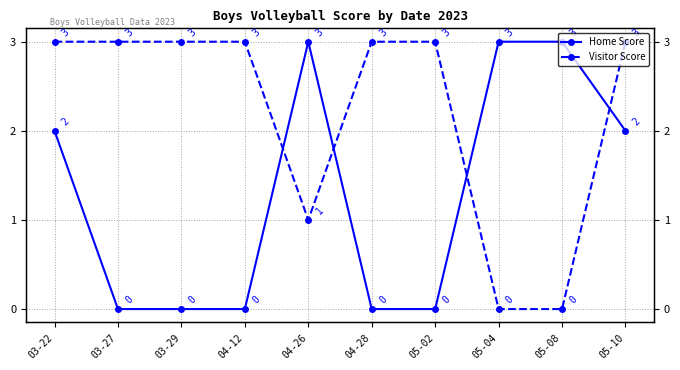

Which series has the largest total across all categories?

Visitor Score